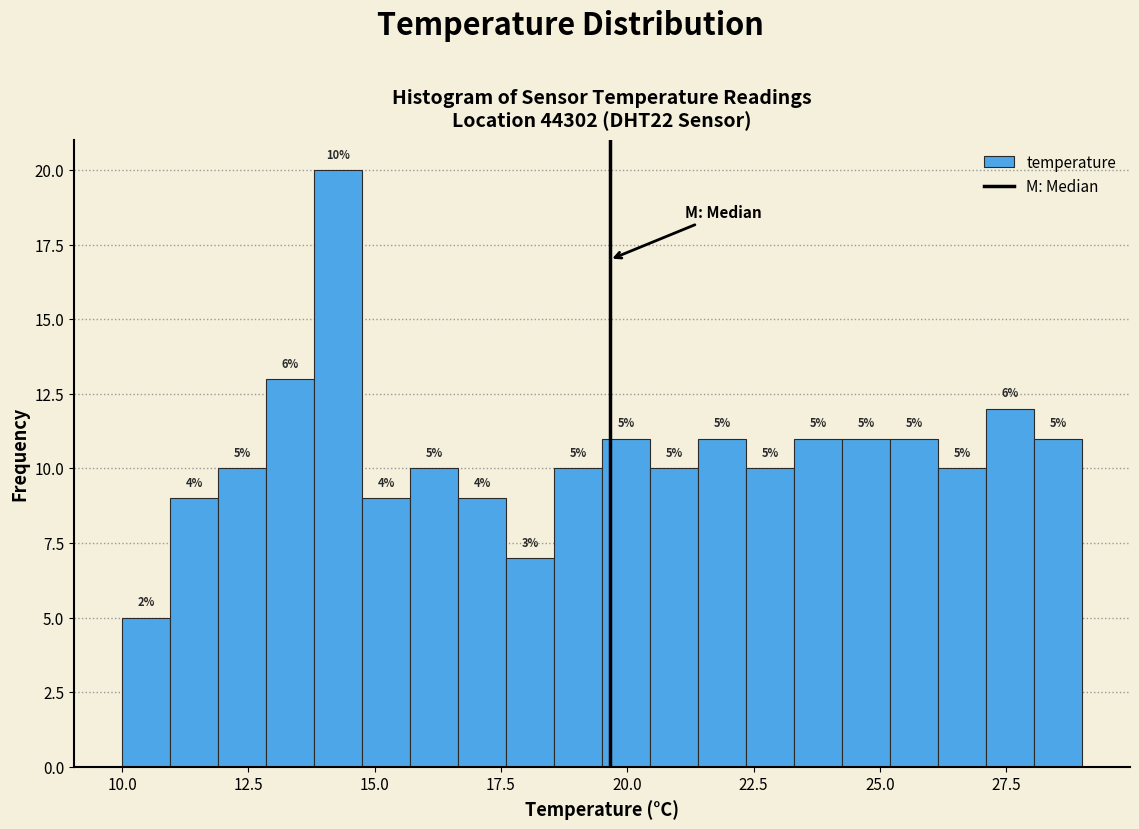

Read against the x-axis, roughly where is the centre of the tallest bar?

14.5